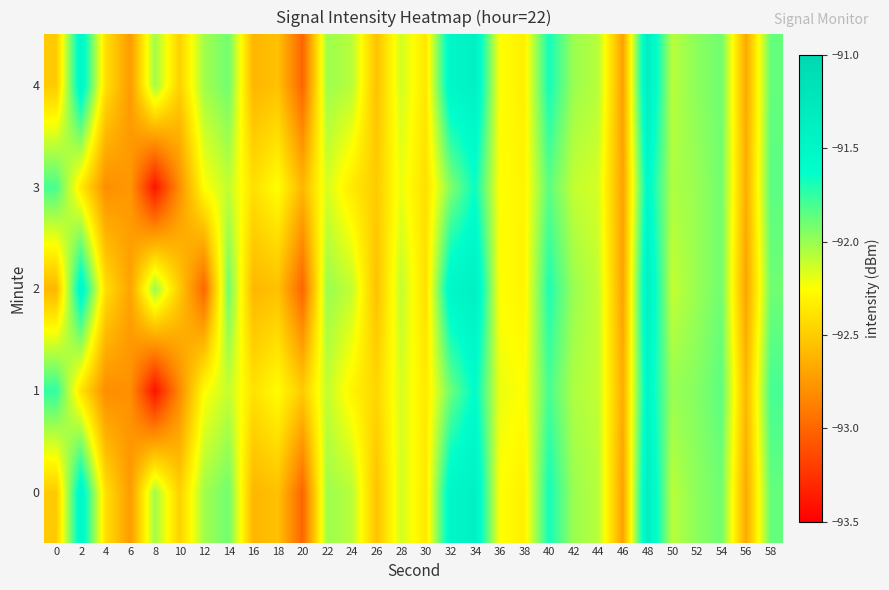

Reading left to right, what are all the values shown in this chart?

0: 0=-92.5	2=-91.5	4=-92.4	6=-92.7	8=-92.0	10=-92.5	12=-92.0	14=-91.9	16=-92.6	18=-92.5	20=-93.0	22=-92.0	24=-92.1	26=-92.5	28=-92.1	30=-92.4	32=-91.5	34=-91.4	36=-92.2	38=-92.3	40=-91.7	42=-92.0	44=-92.1	46=-92.7	48=-91.4	50=-92.1	52=-92.0	54=-91.9	56=-92.7	58=-91.9
1: 0=-91.7	2=-92.4	4=-92.8	6=-92.8	8=-93.4	10=-92.8	12=-92.3	14=-92.1	16=-92.4	18=-92.3	20=-92.5	22=-92.1	24=-92.3	26=-92.5	28=-92.2	30=-92.3	32=-91.9	34=-91.6	36=-92.2	38=-92.2	40=-91.8	42=-92.0	44=-92.1	46=-92.7	48=-91.5	50=-92.0	52=-92.0	54=-91.8	56=-92.6	58=-91.8
2: 0=-92.6	2=-91.5	4=-92.4	6=-92.7	8=-92.0	10=-92.5	12=-93.0	14=-91.9	16=-92.6	18=-92.5	20=-93.0	22=-92.0	24=-92.1	26=-92.5	28=-92.1	30=-92.4	32=-91.5	34=-91.4	36=-92.2	38=-92.3	40=-91.7	42=-92.0	44=-92.1	46=-92.7	48=-91.4	50=-92.1	52=-92.0	54=-91.9	56=-92.7	58=-91.9
3: 0=-91.8	2=-92.3	4=-92.8	6=-92.8	8=-93.4	10=-92.8	12=-92.2	14=-92.1	16=-92.4	18=-92.2	20=-92.6	22=-92.2	24=-92.3	26=-92.5	28=-92.2	30=-92.4	32=-92.0	34=-91.7	36=-92.2	38=-92.3	40=-91.8	42=-92.1	44=-92.2	46=-92.7	48=-91.5	50=-92.0	52=-92.0	54=-91.9	56=-92.7	58=-91.8
4: 0=-92.5	2=-91.5	4=-92.4	6=-92.7	8=-92.0	10=-92.5	12=-92.0	14=-91.9	16=-92.6	18=-92.5	20=-93.0	22=-92.0	24=-92.1	26=-92.5	28=-92.1	30=-92.4	32=-91.5	34=-91.4	36=-92.2	38=-92.3	40=-91.7	42=-92.0	44=-92.1	46=-92.7	48=-91.4	50=-92.1	52=-92.0	54=-91.9	56=-92.7	58=-91.9